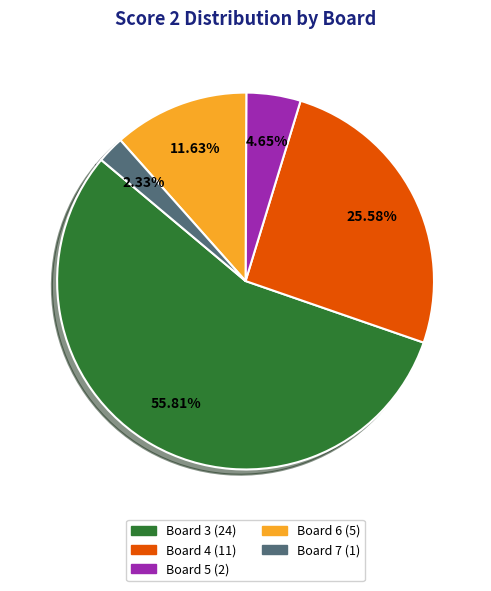

Count the number of slices in the pie.

5